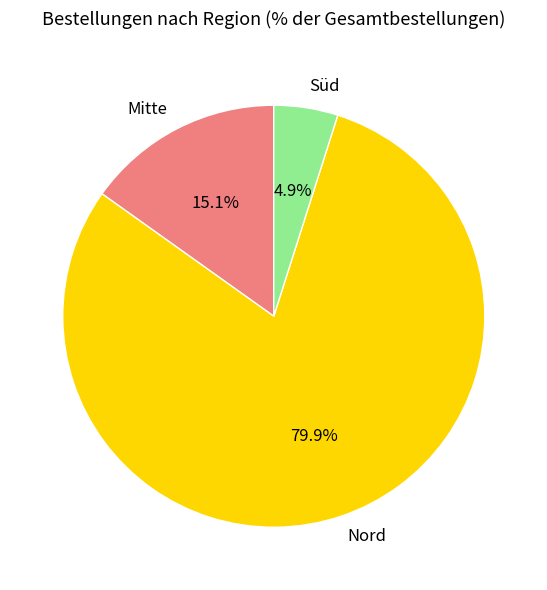

To the nearest percent, what percentage of the pie is Nord?

80%